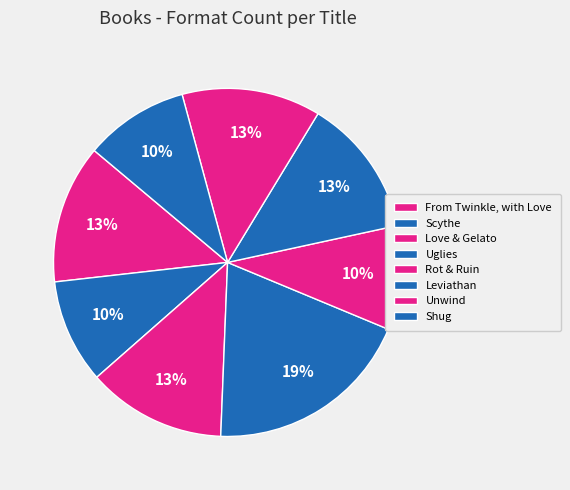

To the nearest percent, what percentage of the pie is Leviathan?

13%